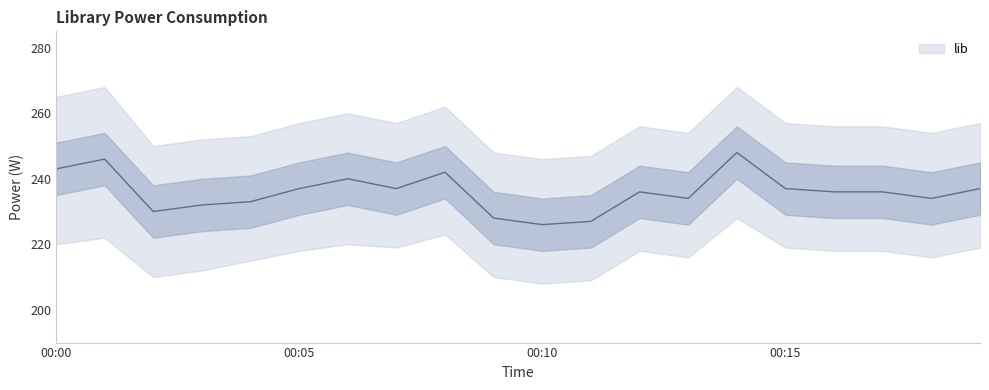

At which category does the data reach its first local peak?

01:00